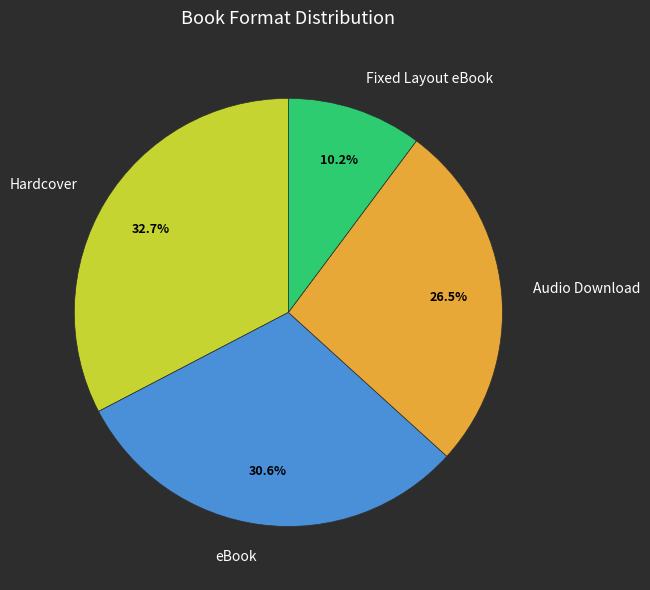

Which slice is the largest?

Hardcover